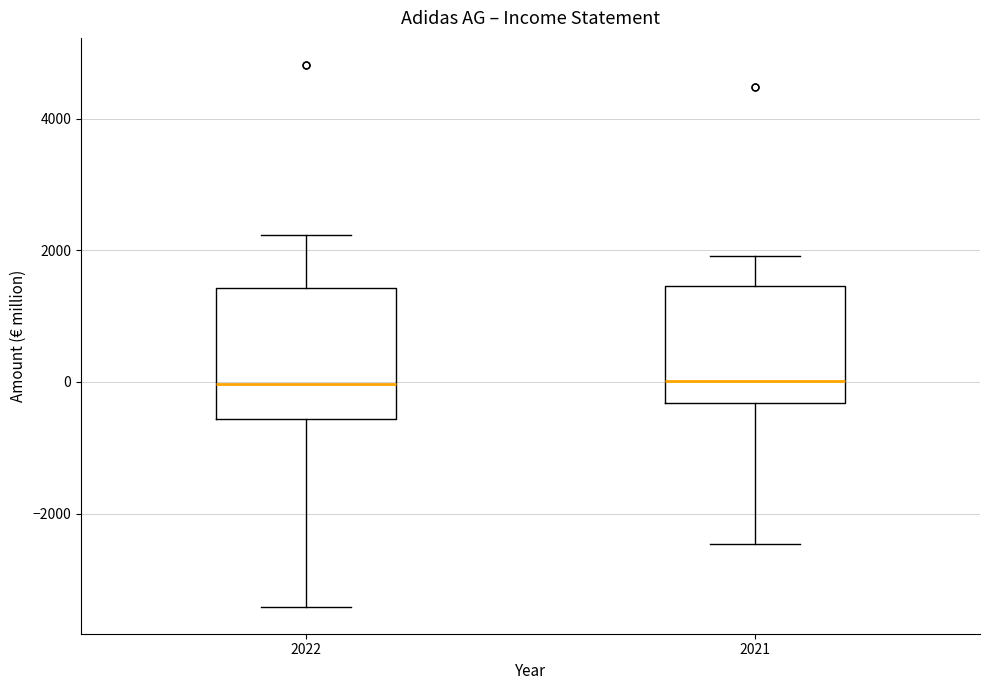

Which box is the tallest, from its lower edge to its upper edge?

2022